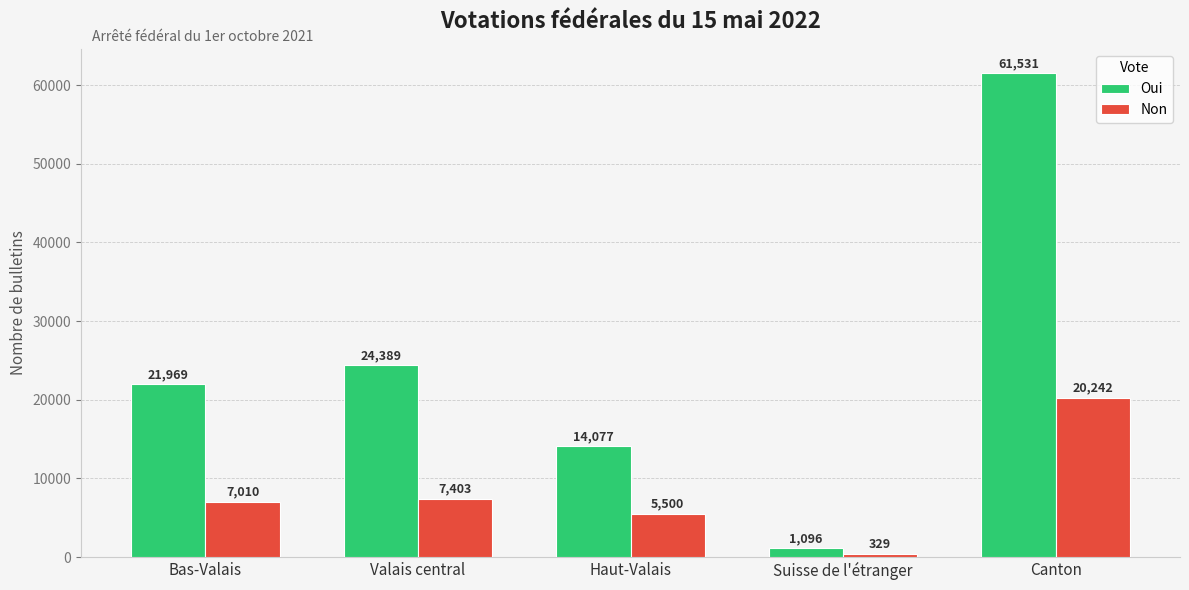

What is the label of the 4th bar from the left?

Suisse de l'étranger